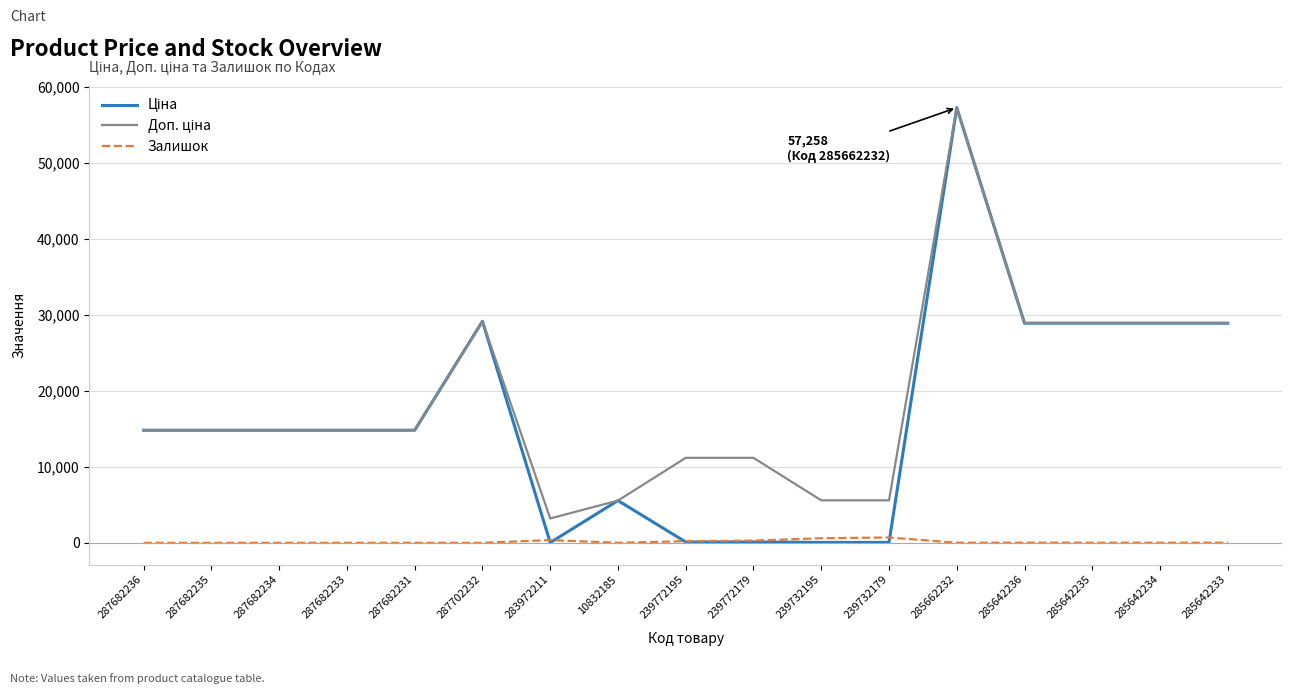

At which category is the sum across all series the highest?

285662232